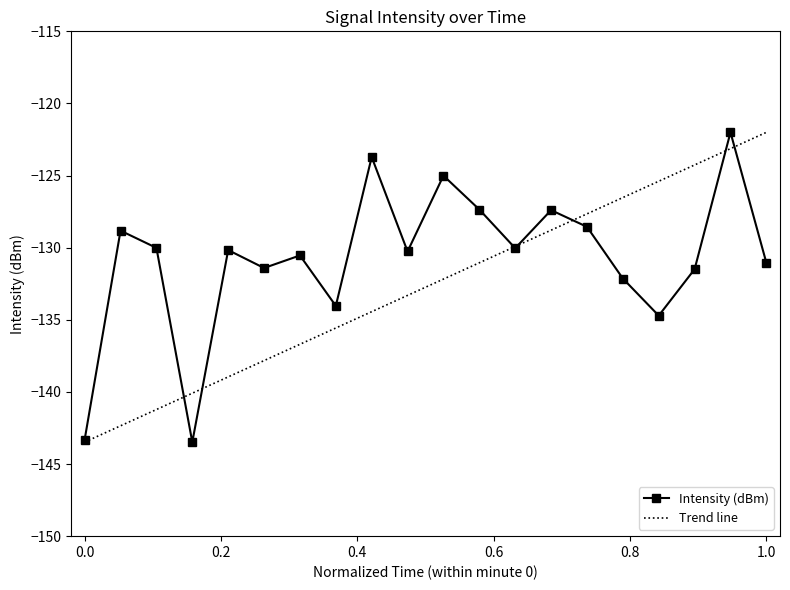

What is the value of the 19th point from the left?

-122.0